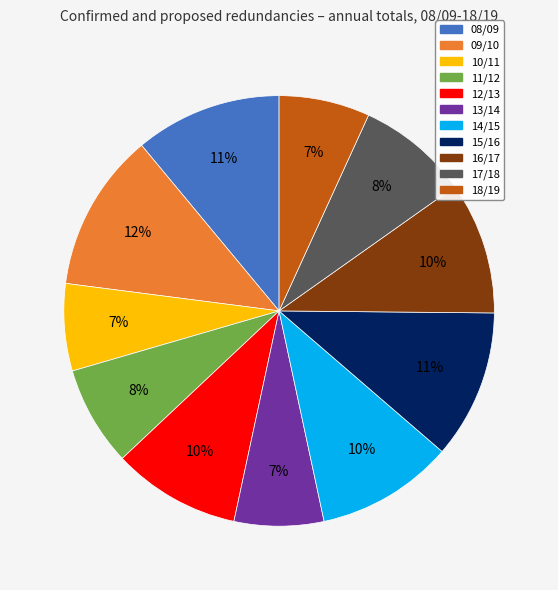

What is the largest slice in the pie chart?

09/10